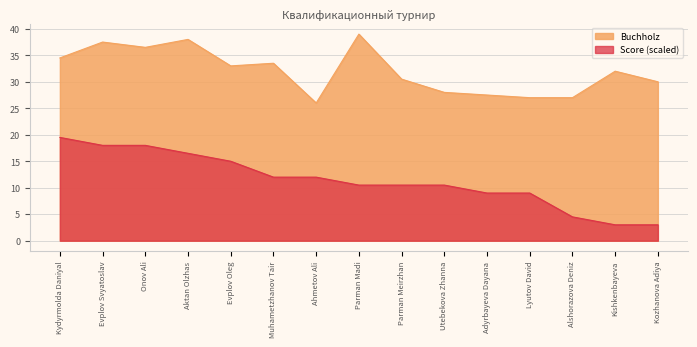

The Score series shows 14.2 at Parman Madi. True or false?

False